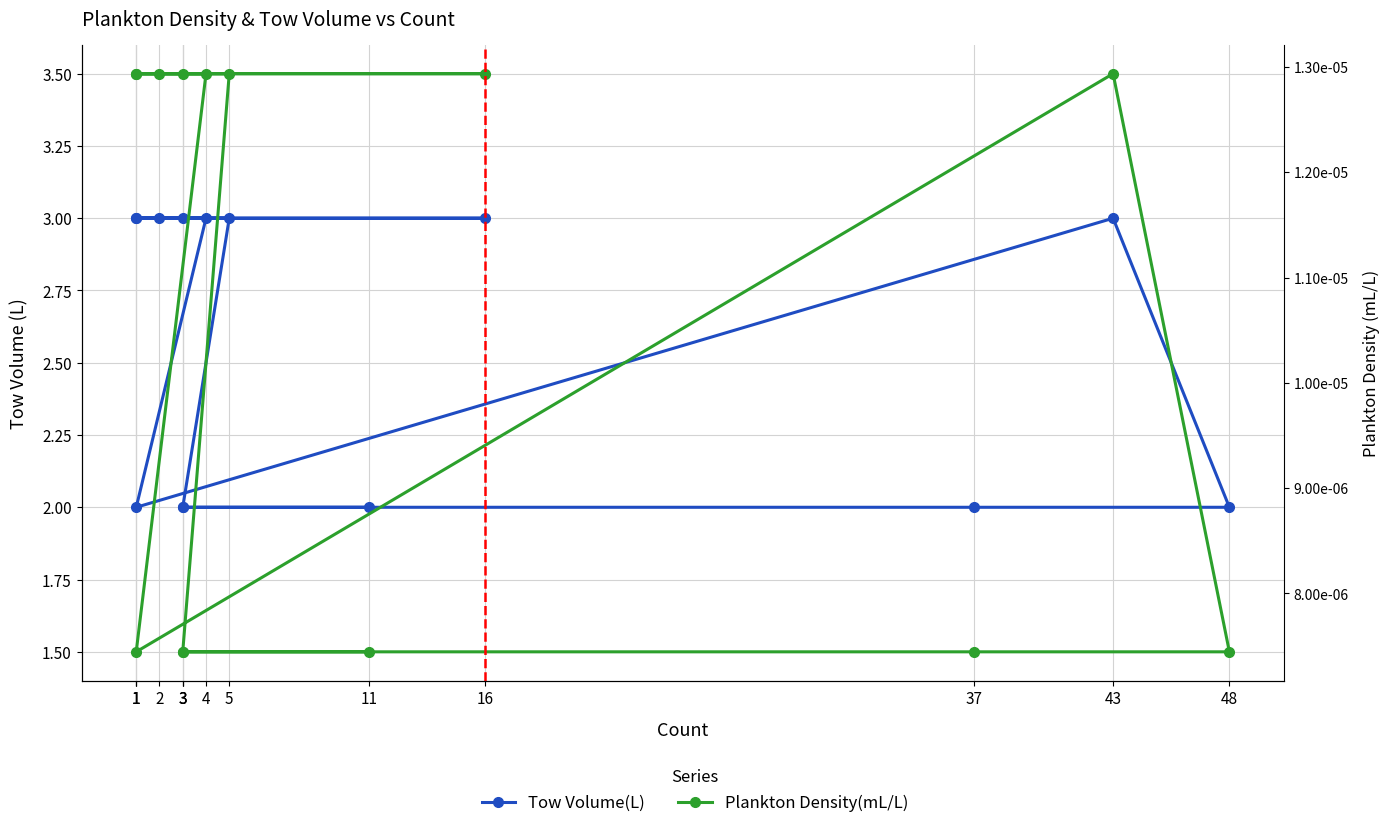

Where does the Plankton Density(mL/L) series first go above 3?

5